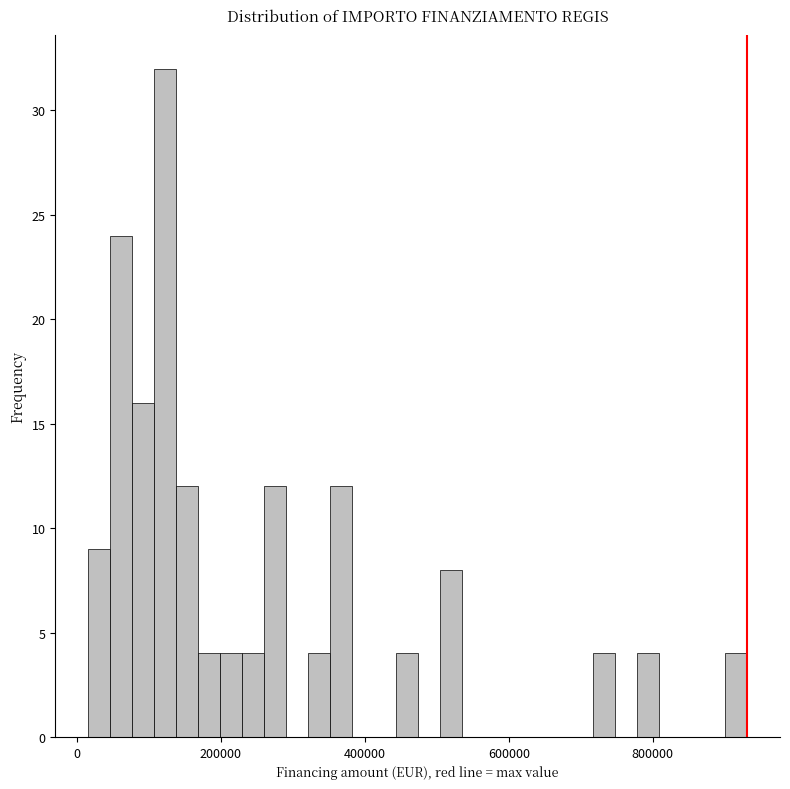

Read against the x-axis, roughly where is the centre of the tallest bar?

120000